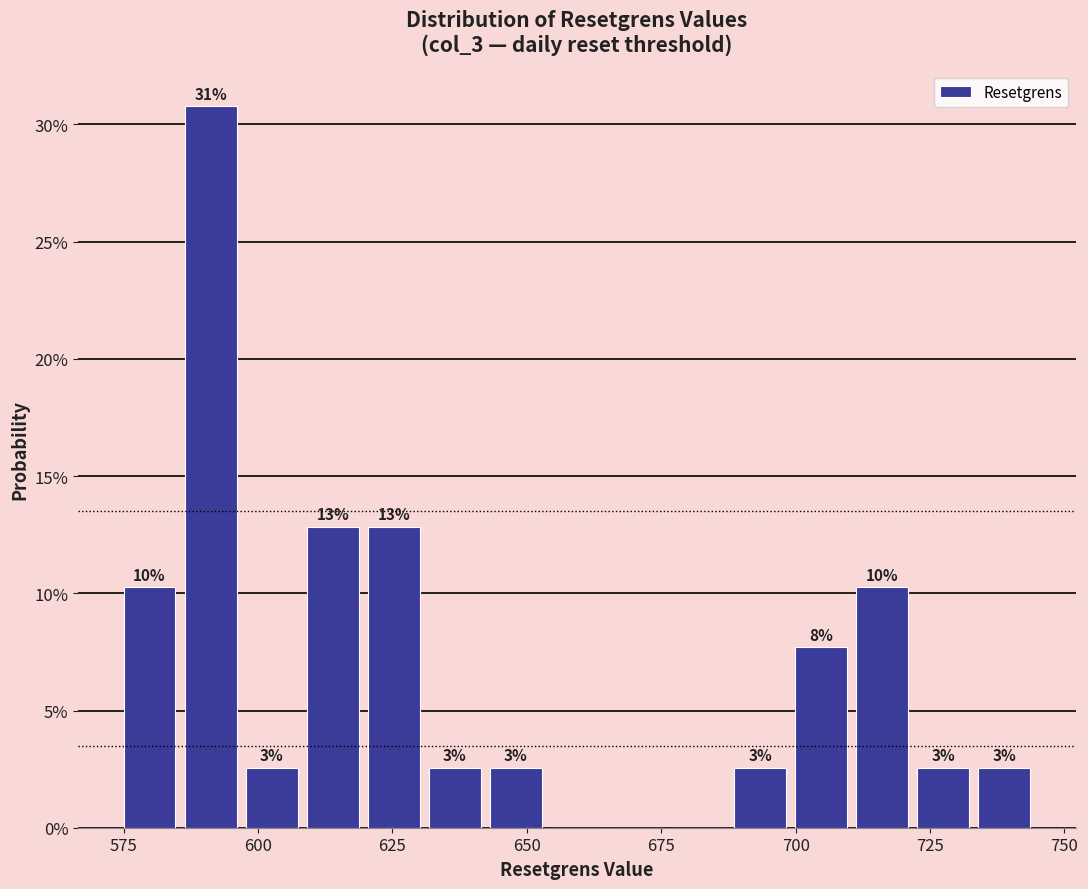

Read against the x-axis, roughly where is the centre of the tallest bar?

590